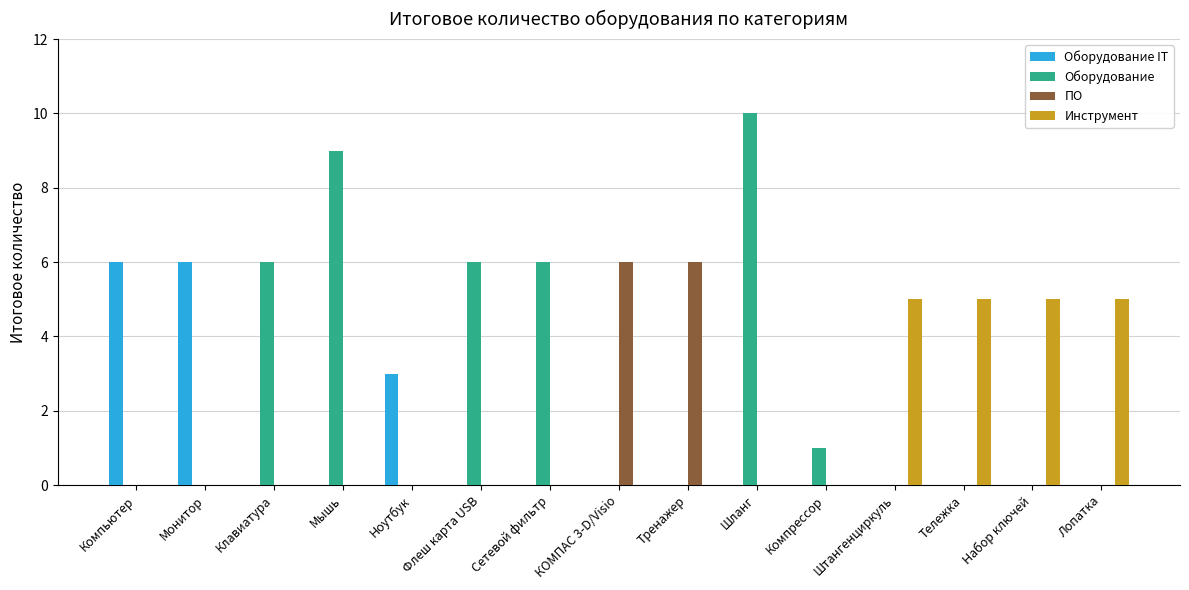

Between Клавиатура and Лопатка, which series saw the biggest shift?

Оборудование